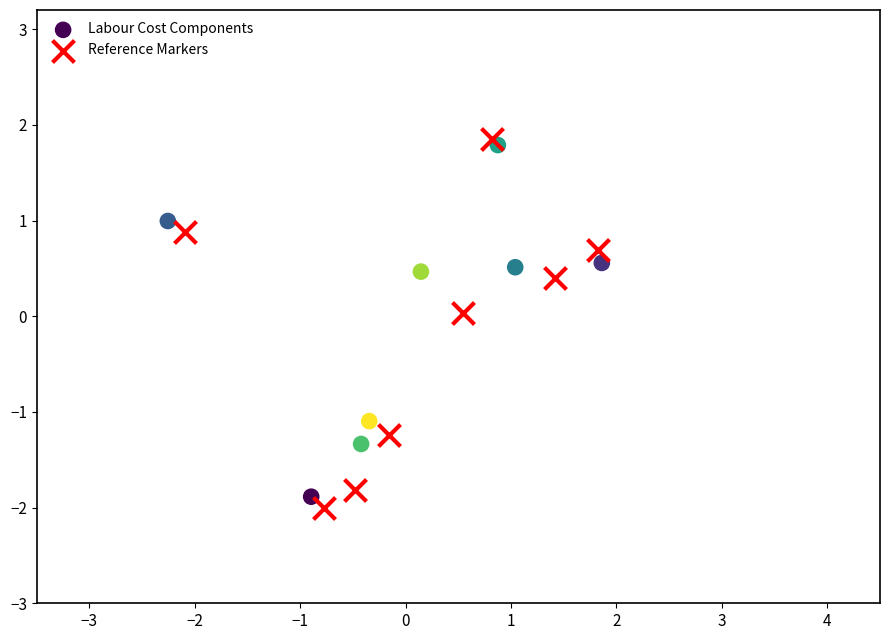

Which series has the largest Y range (max minus min)?

Reference Markers